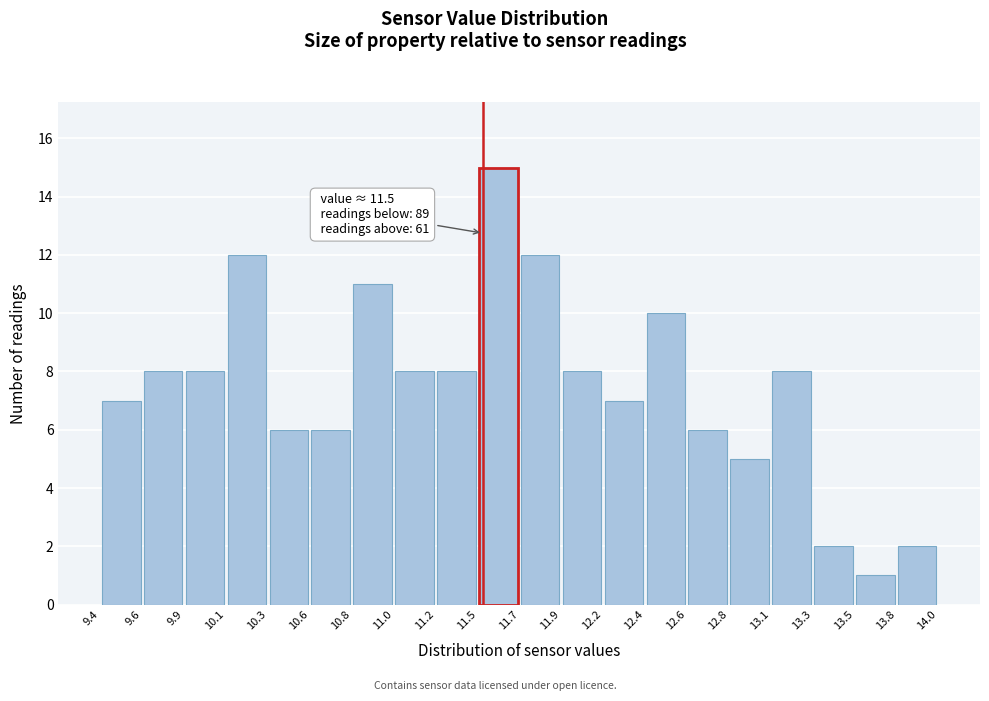

Which range on the x-axis has the tallest bar?

11.5 to 11.7